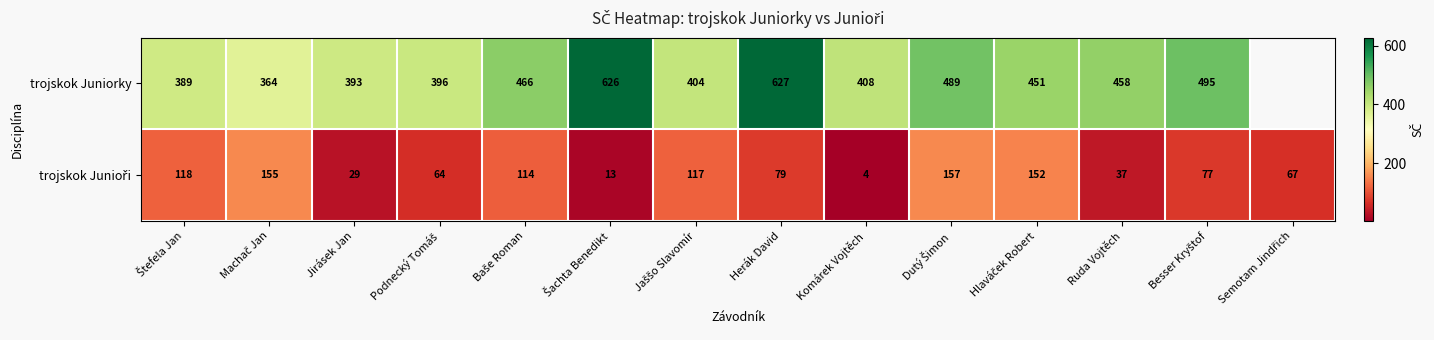

The trojskok Juniorky series shows 458 at Ruda Vojtěch. True or false?

True